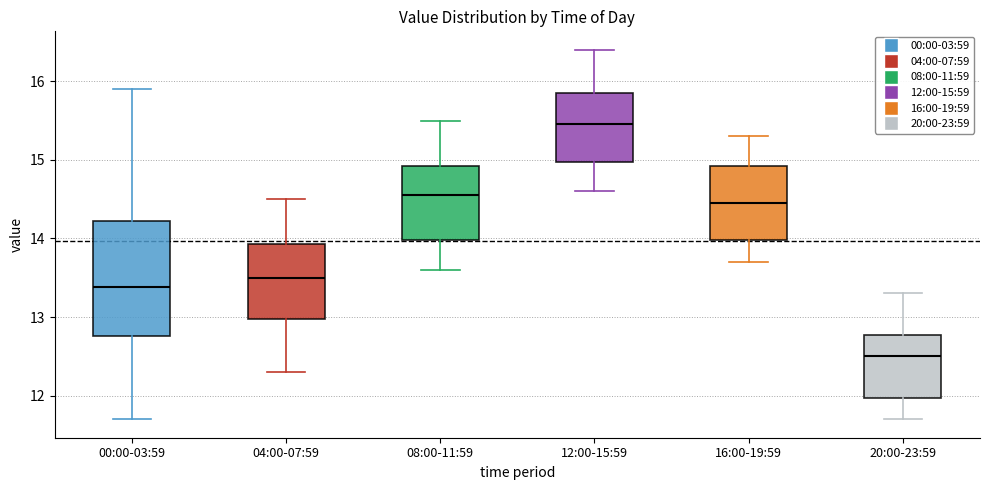

Comparing the boxes themselves (not the whiskers), which one is the tallest?

00:00-03:59